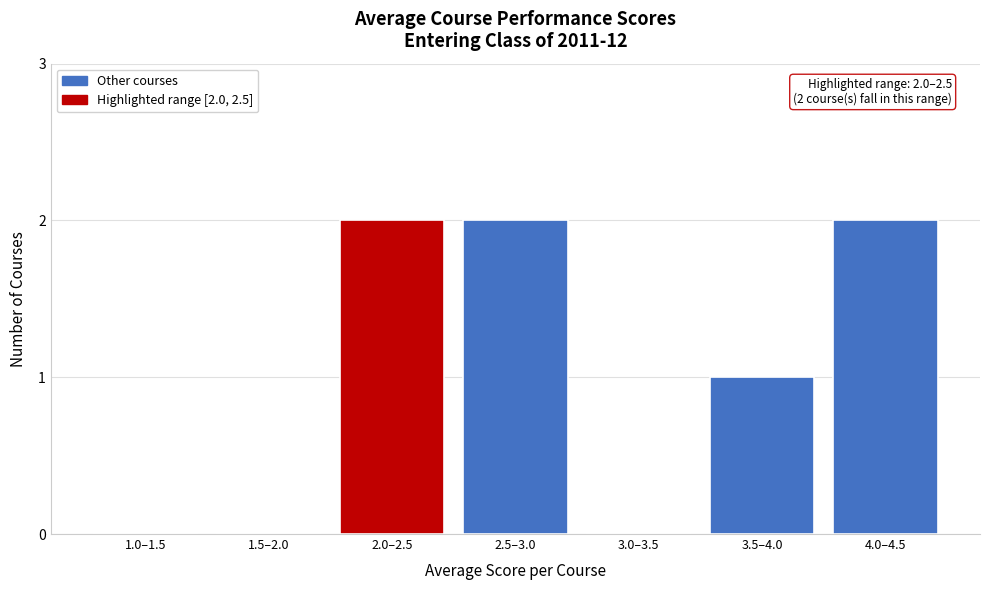

Reading left to right, what are all the values shown in this chart?

1.0–1.5=0	1.5–2.0=0	2.0–2.5=2	2.5–3.0=2	3.0–3.5=0	3.5–4.0=1	4.0–4.5=2